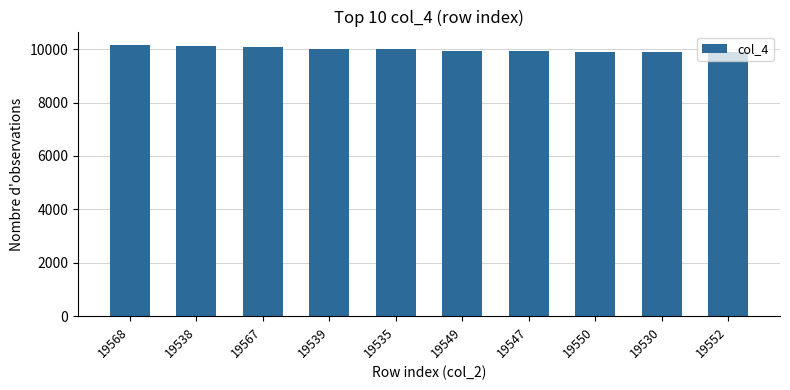

What is the change in value from 19538 to 19550?

-203